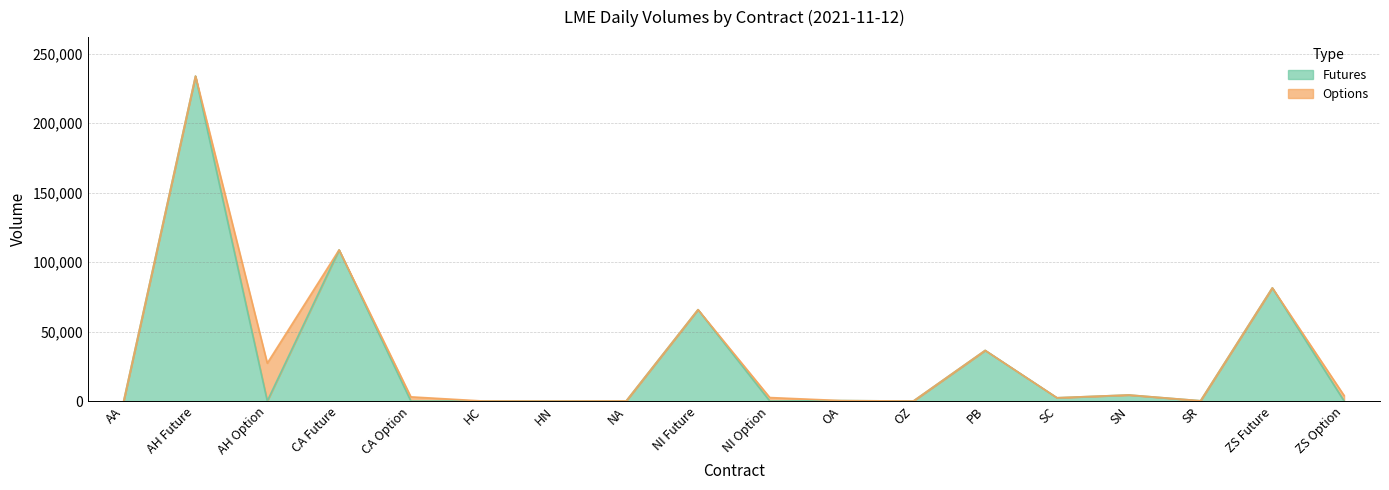

True or false: the data shows 40 at AA.

True